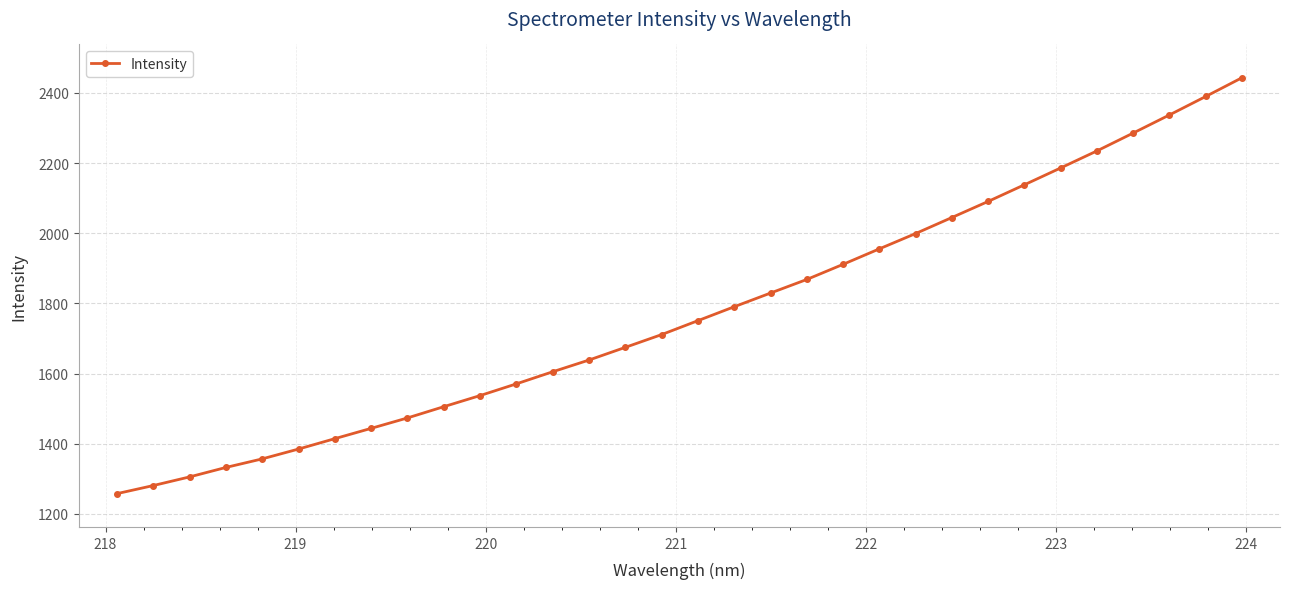

What is the minimum value shown in the chart?

1257.7